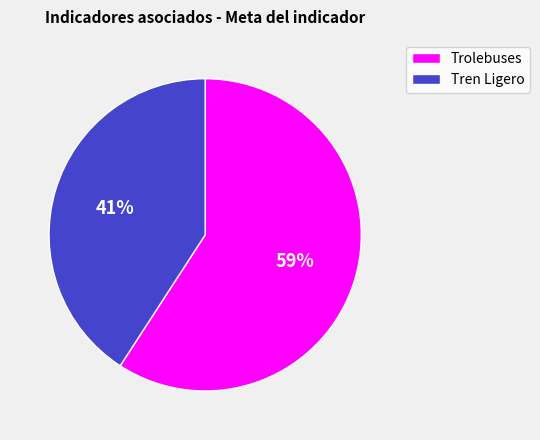

What percentage is the Tren Ligero slice, to the nearest percent?

41%